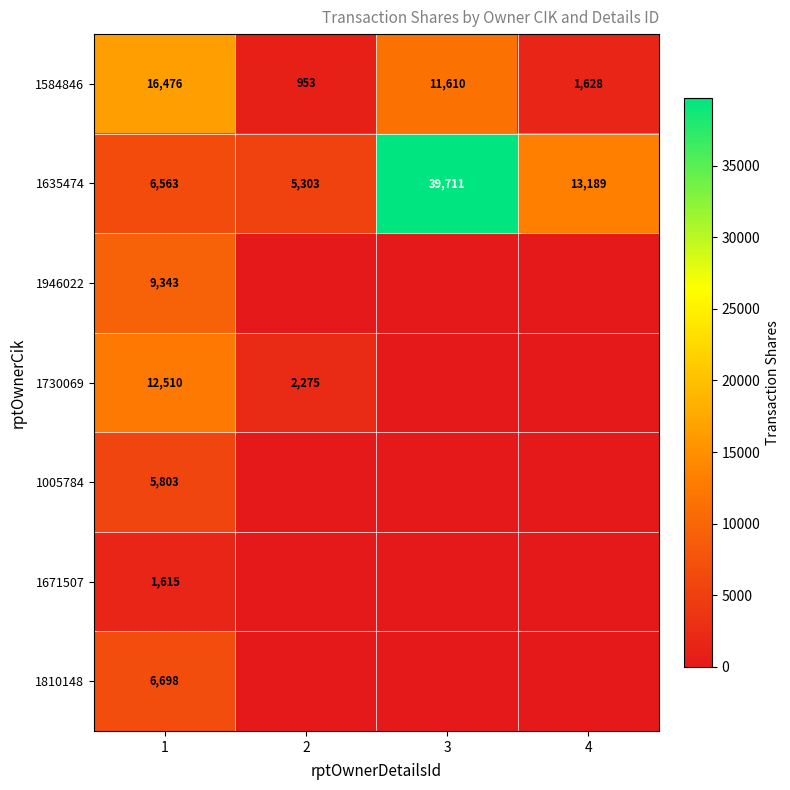

Where is 1584846 nearest to the value 8714?

3